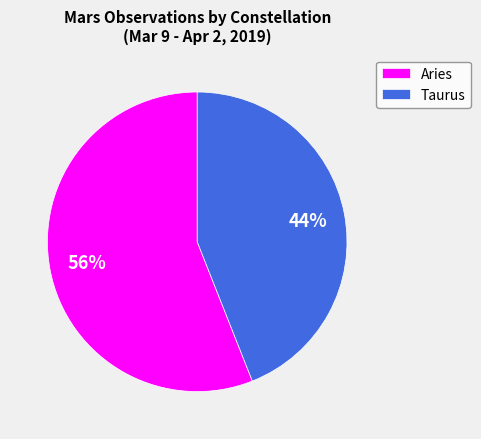

Between Aries and Taurus, which is larger?

Aries